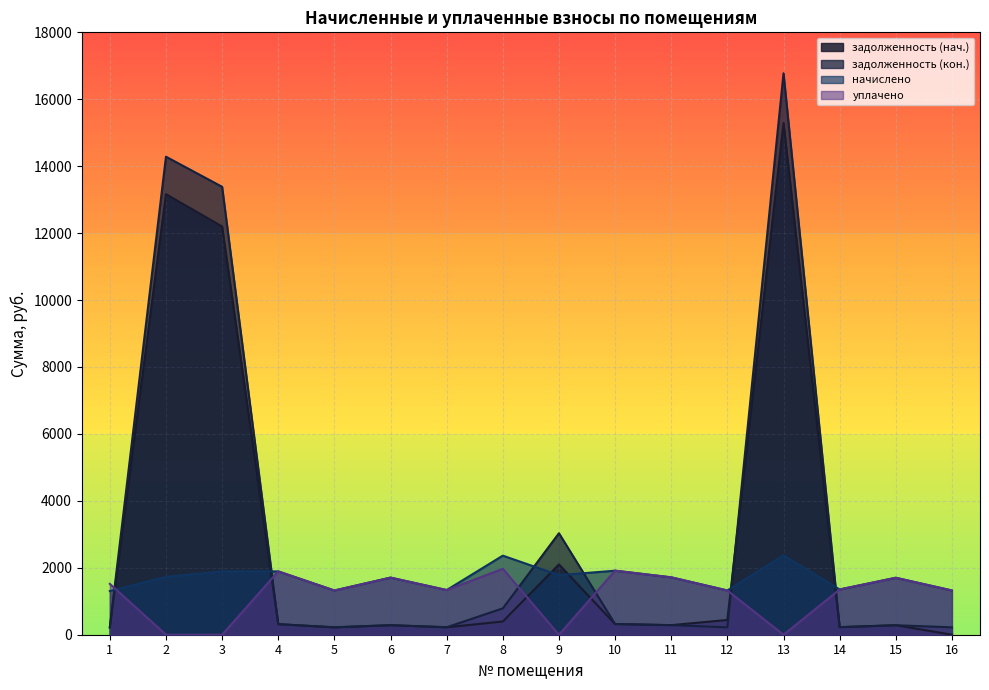

True or false: задолженность (кон.) has more than 2 points higher than both neighbors.

True